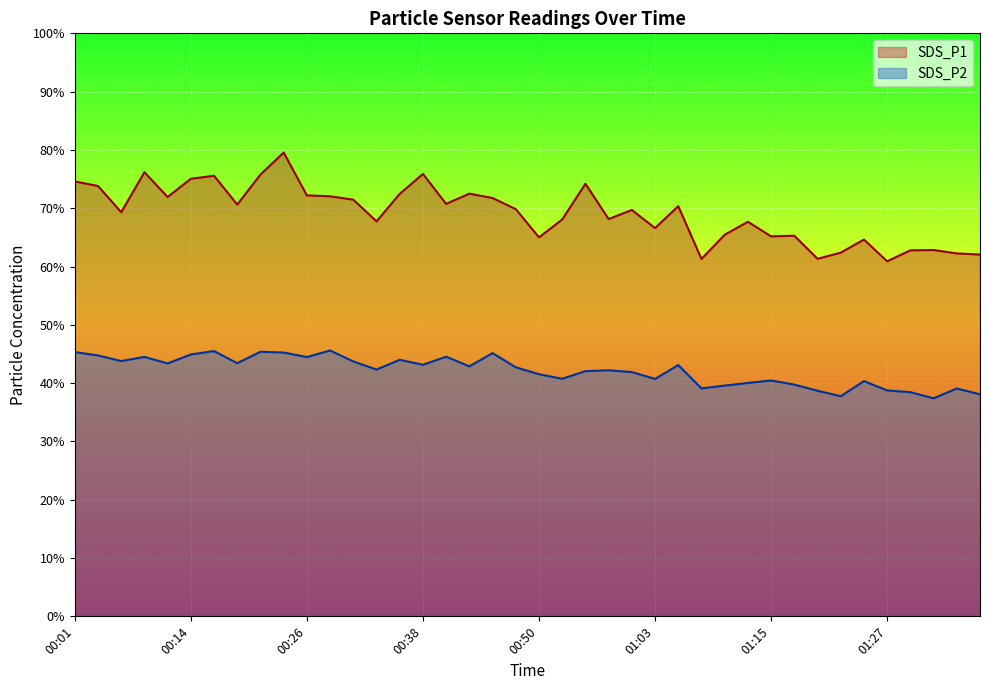

What is the sum of the SDS_P2 values at 00:06 and 00:48?

86.5